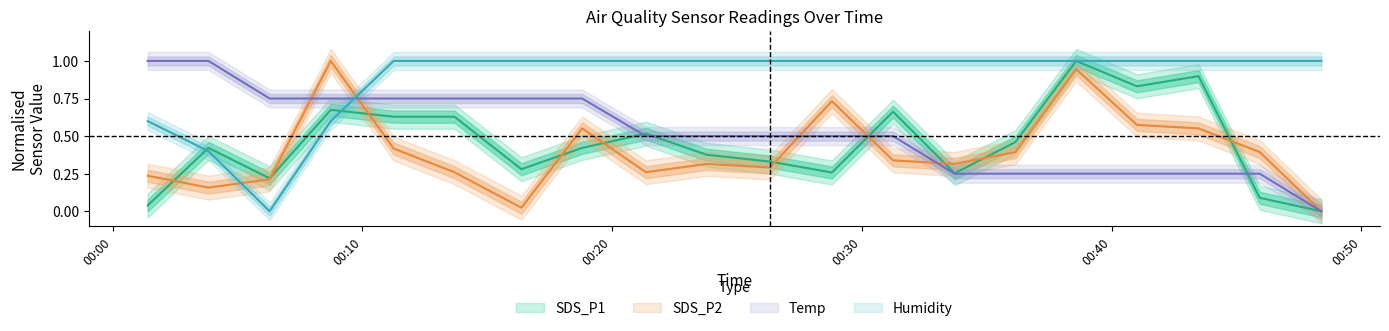

The Temp series shows 1.1 at 2023/07/14 00:06:17. True or false?

False